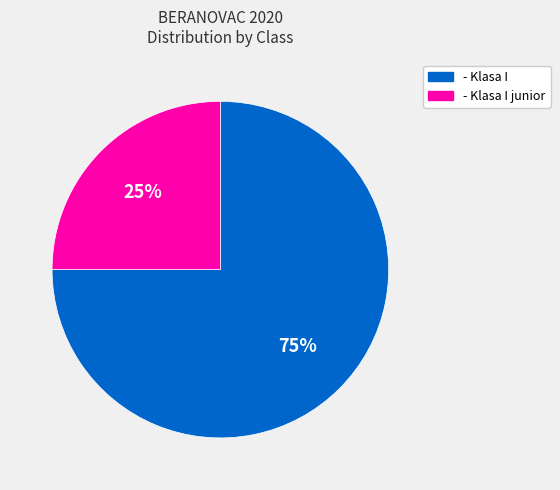

To the nearest percent, what is the difference between the largest and smallest slice percentages?

50%